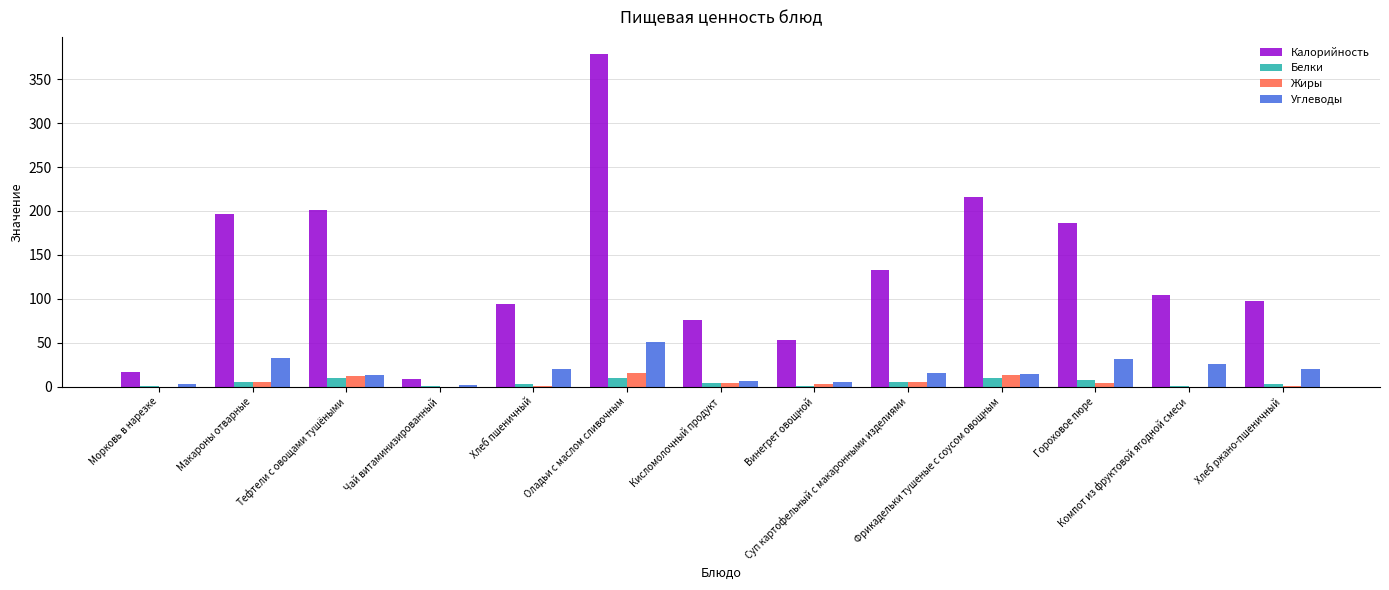

At which category is the sum across all series the highest?

Оладьи с маслом сливочным